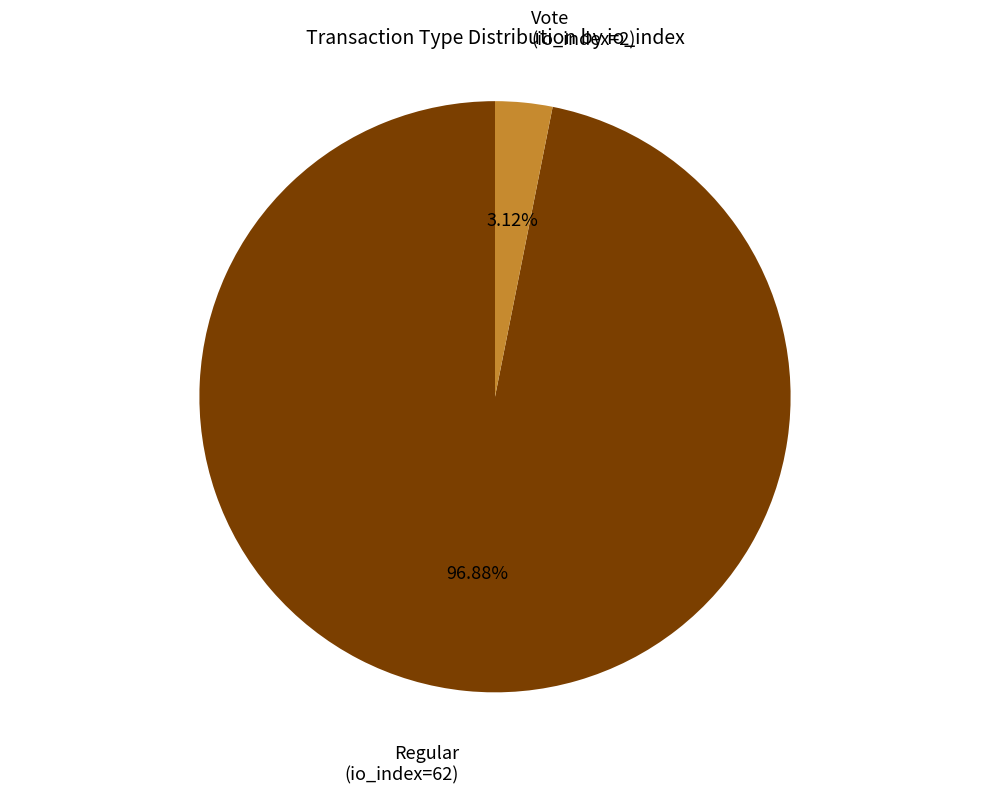

Do Regular (io_index=62) and Vote (io_index=2) together represent more than half of the pie?

Yes